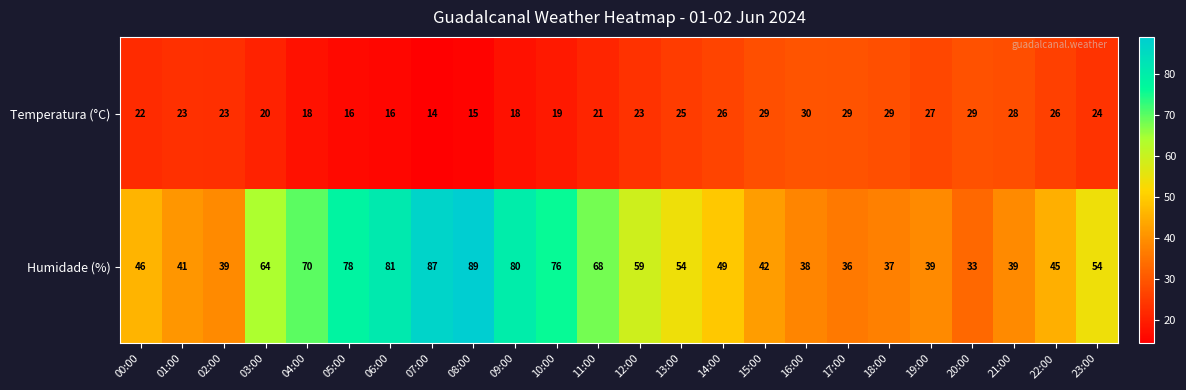

What is the sum of all Temperatura (°C) values?

550